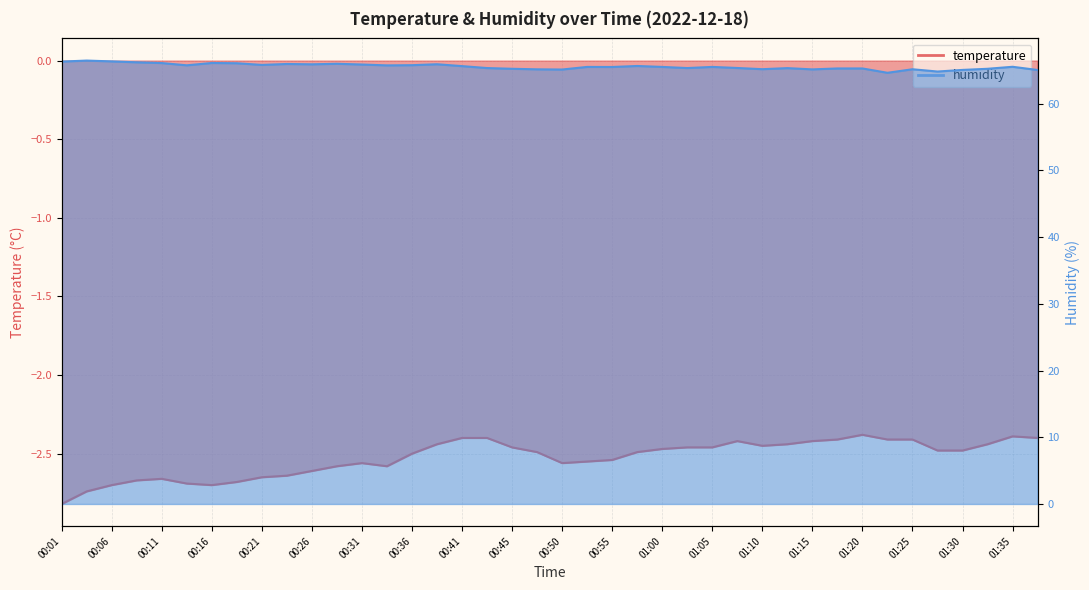

Which category has the lowest value across all series?

00:01